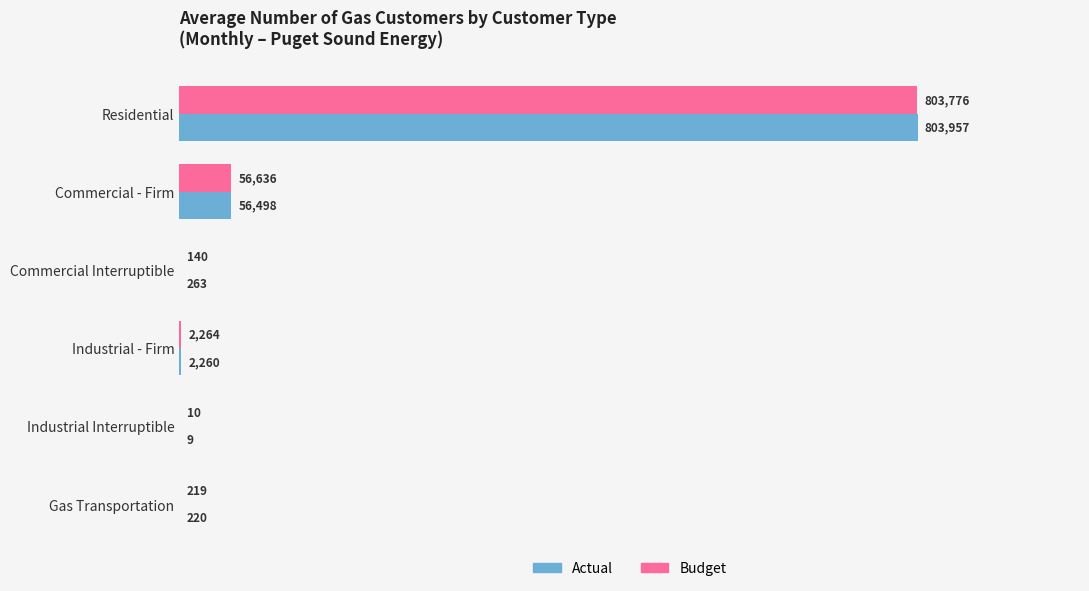

What is the highest value of the Actual series?

803957